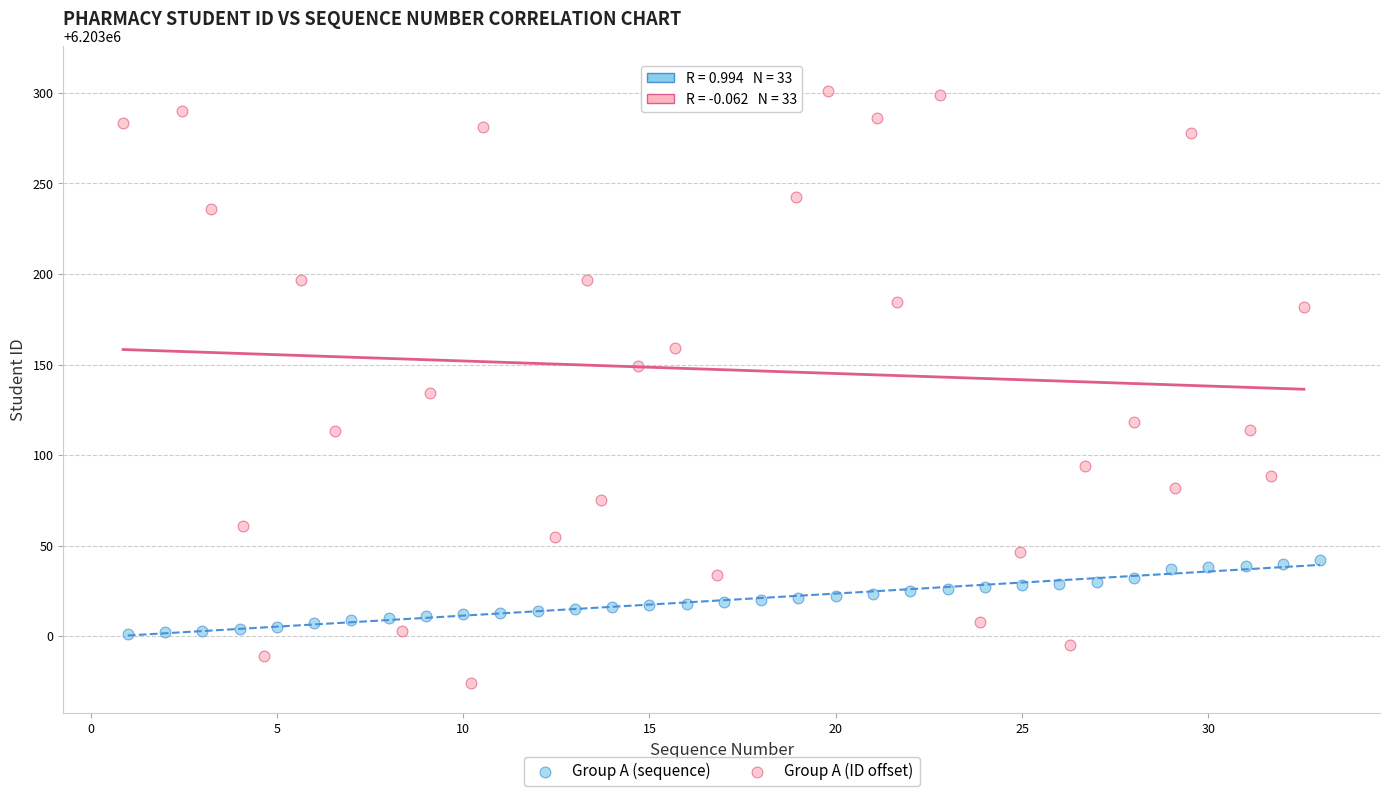

Which series reaches the minimum Y coordinate?

Group A (ID offset)